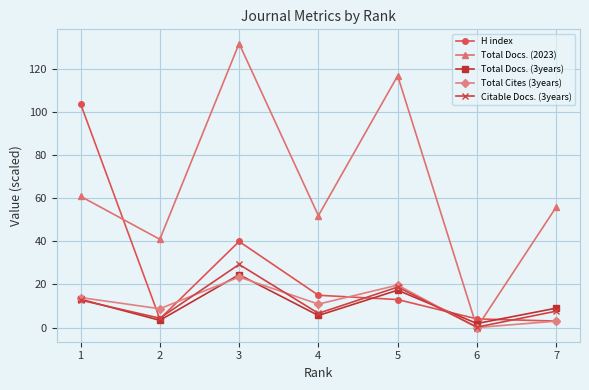

True or false: H index has a value of 7.5 at 5.

False